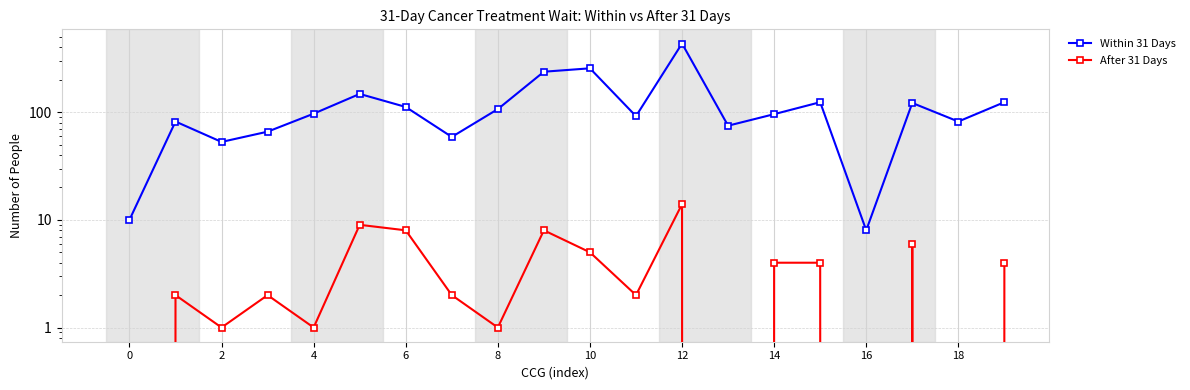

What is the sum of the Within 31 Days values at 18 and 17?

204